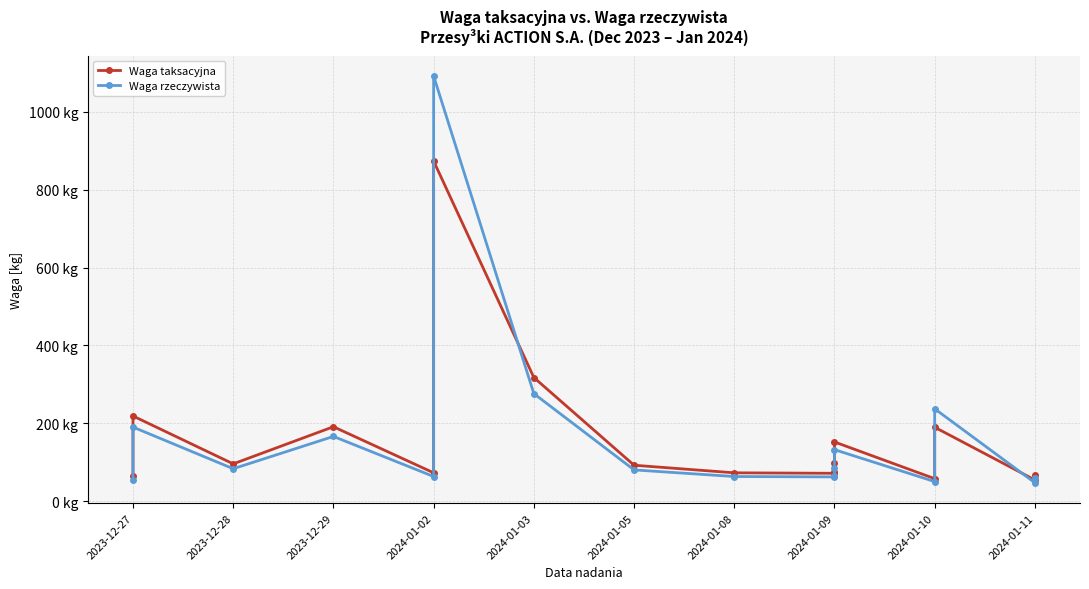

In Waga taksacyjna, how many points are higher than both neighbors (excluding endpoints)?

5